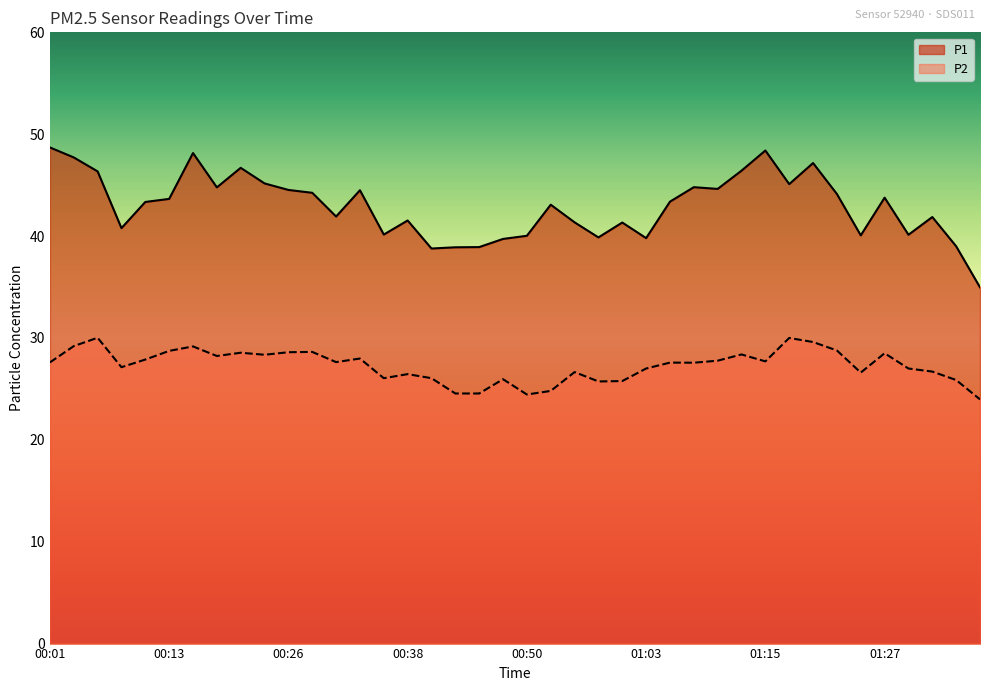

True or false: P2 and P1 intersect in this chart.

False